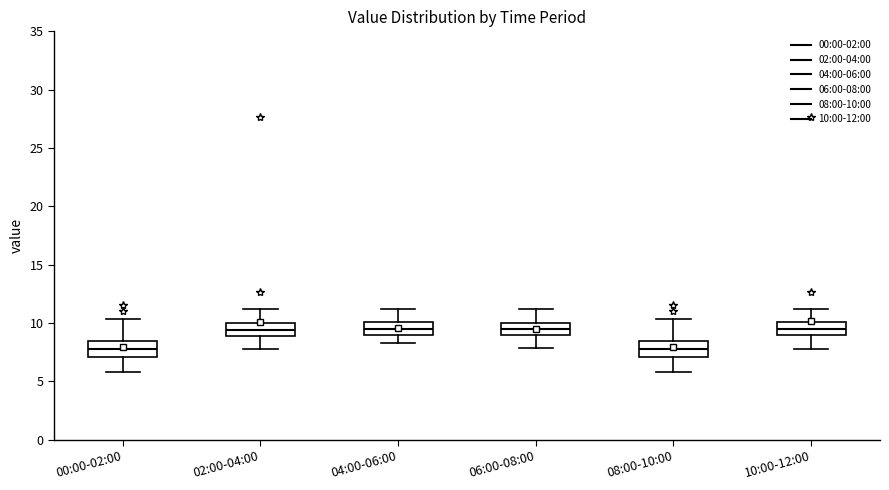

Reading left to right, read every box against the y-axis: the position of its median line, the range the box covers, and the ends of its whiskers. The values are not printed on the chart, so give them approximately, as read against the axis.

00:00-02:00: median 8.0, box 7.0 to 8.5, whiskers 6.0 to 10.5
02:00-04:00: median 9.5, box 9.0 to 10.0, whiskers 8.0 to 11.0
04:00-06:00: median 9.5, box 9.0 to 10.0, whiskers 8.5 to 11.0
06:00-08:00: median 9.5, box 9.0 to 10.0, whiskers 8.0 to 11.0
08:00-10:00: median 8.0, box 7.0 to 8.5, whiskers 6.0 to 10.5
10:00-12:00: median 9.5, box 9.0 to 10.0, whiskers 8.0 to 11.0